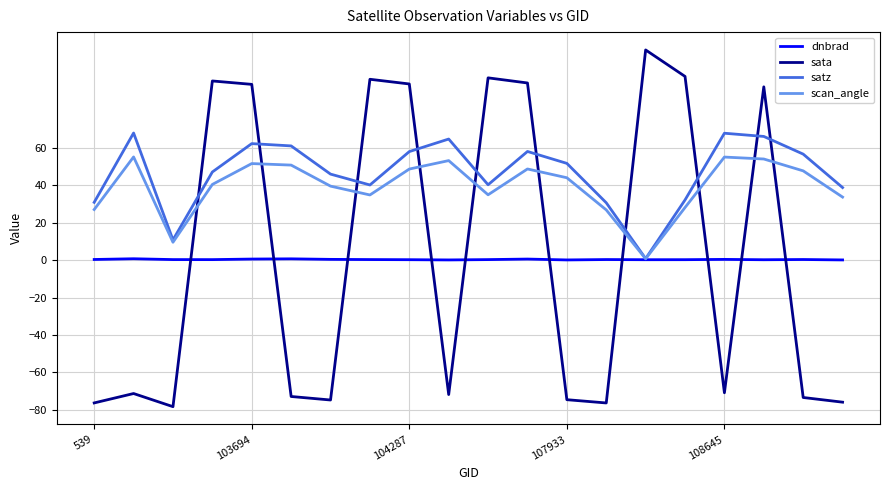

Which series ends up on top after the final intersection of satz and sata?

satz